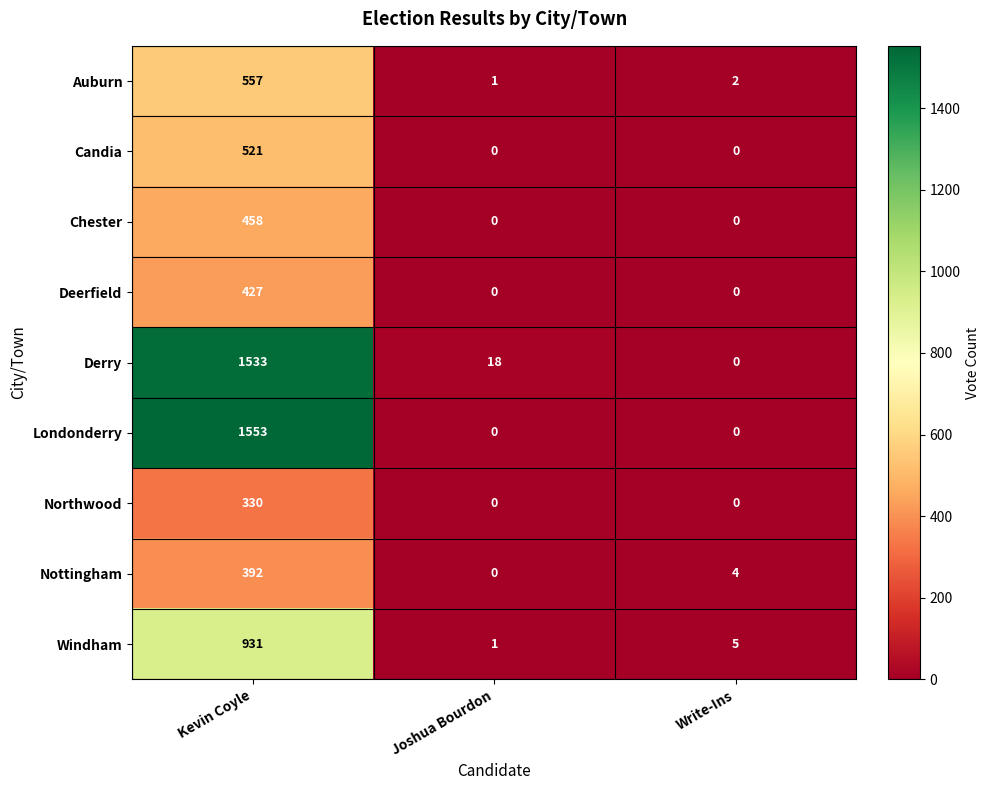

At which category is the sum across all series the highest?

Kevin Coyle